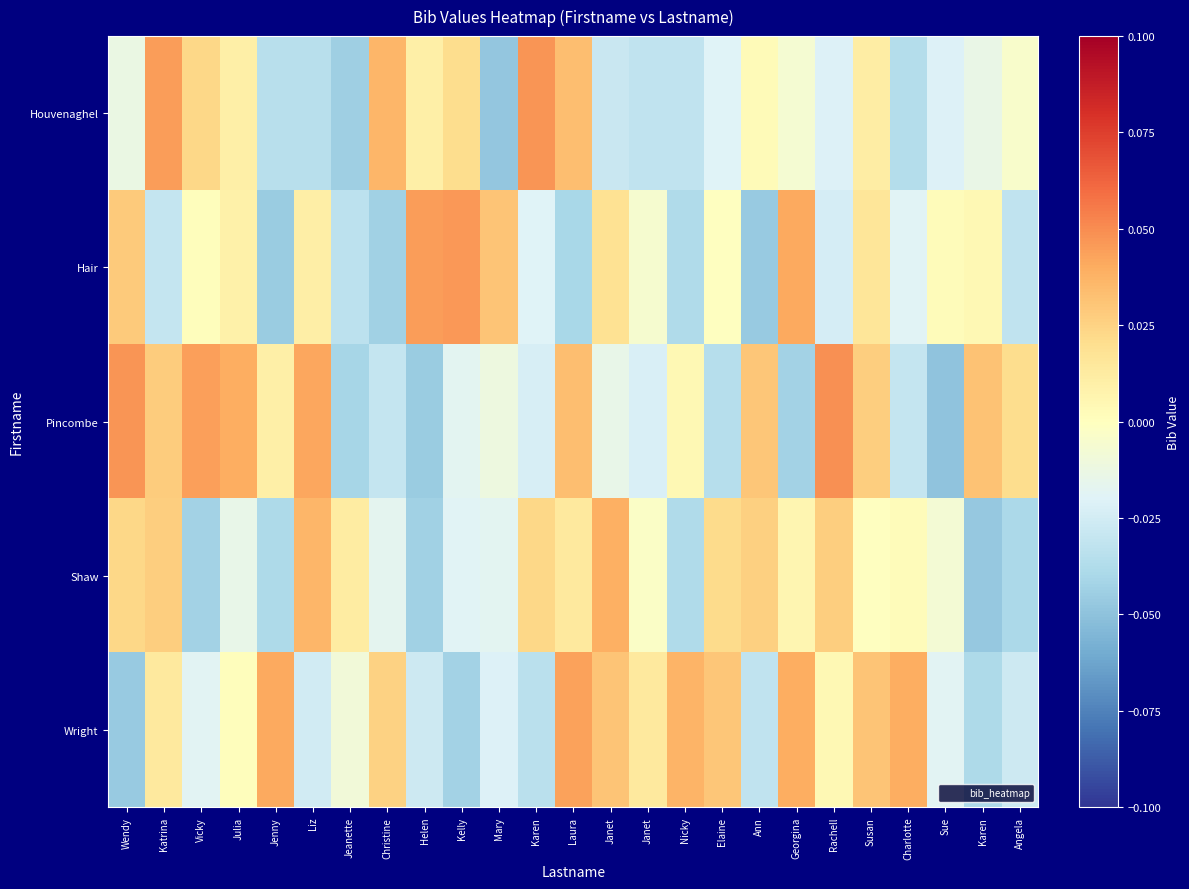

At how many categories does at least one series exceed 0?

25